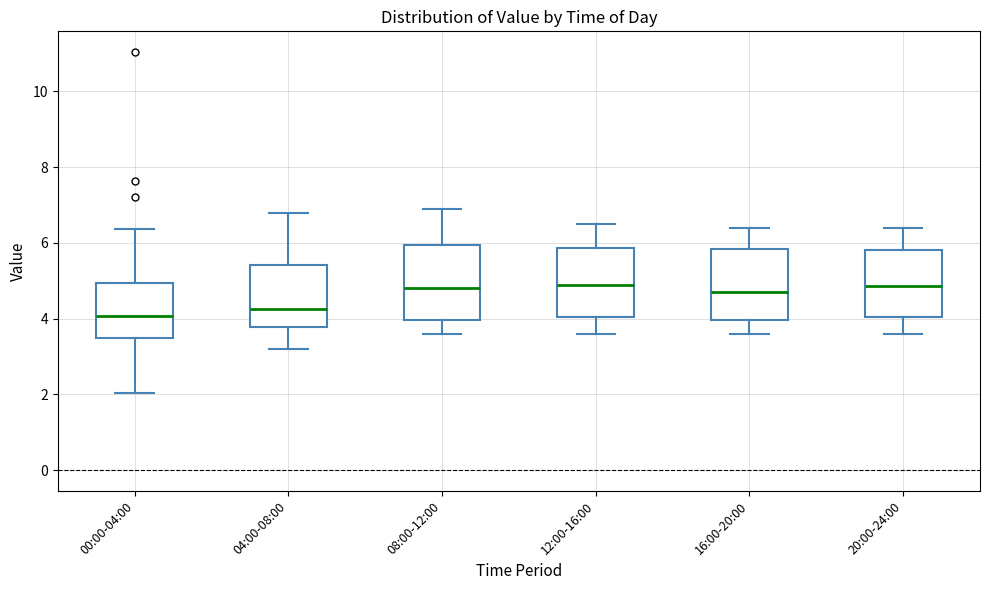

Reading left to right, read every box against the y-axis: the position of its median line, the range the box covers, and the ends of its whiskers. The values are not printed on the chart, so give them approximately, as read against the axis.

00:00-04:00: median 4.0, box 3.6 to 5.0, whiskers 2.0 to 6.4
04:00-08:00: median 4.2, box 3.8 to 5.4, whiskers 3.2 to 6.8
08:00-12:00: median 4.8, box 4.0 to 6.0, whiskers 3.6 to 7.0
12:00-16:00: median 5.0, box 4.0 to 5.8, whiskers 3.6 to 6.6
16:00-20:00: median 4.8, box 4.0 to 5.8, whiskers 3.6 to 6.4
20:00-24:00: median 4.8, box 4.0 to 5.8, whiskers 3.6 to 6.4